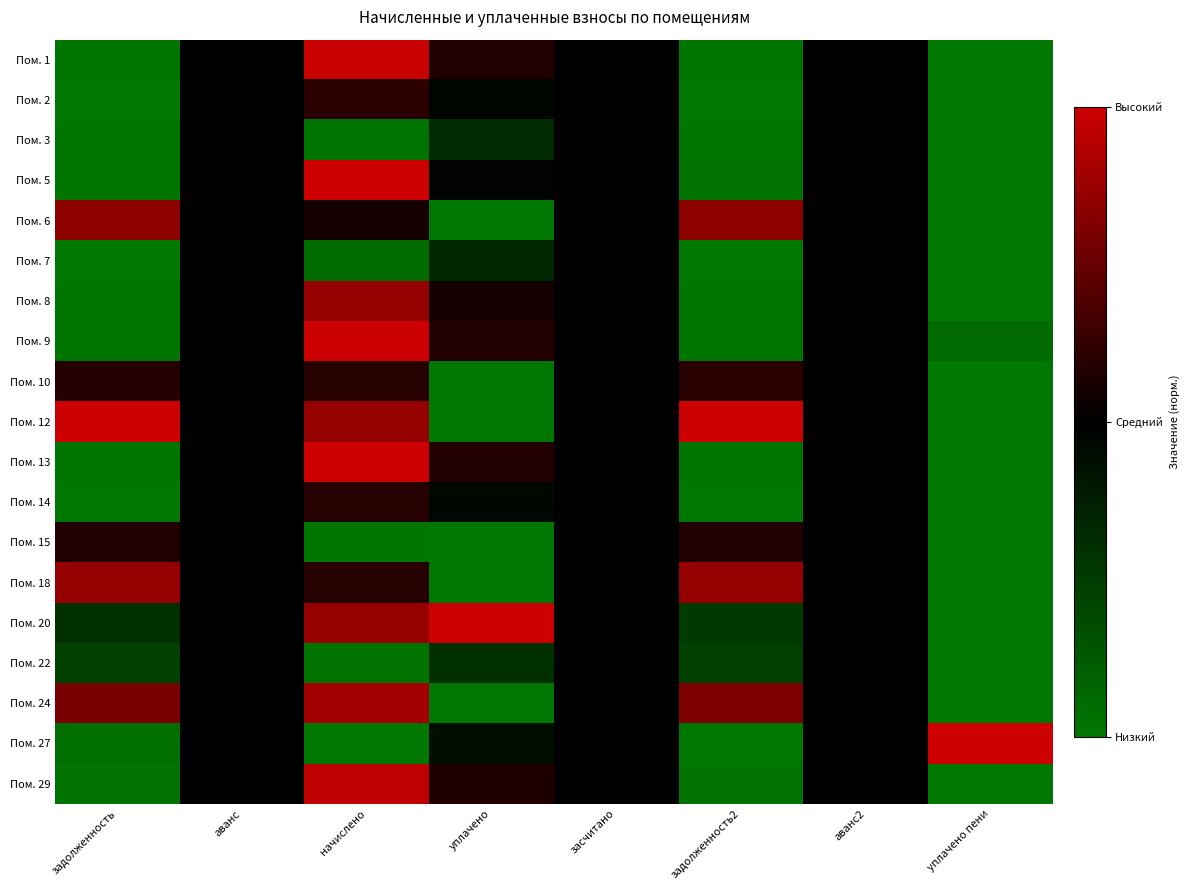

Reading left to right, list all the values displayed in this chart.

Пом. 1: задолженность=-1.0	аванс=0.0	начислено=1.0	уплачено=0.2	засчитано=0.0	задолженность2=-1.0	аванс2=0.0	уплачено пени=-1.0
Пом. 2: задолженность=-1.0	аванс=0.0	начислено=0.2	уплачено=-0.0	засчитано=0.0	задолженность2=-1.0	аванс2=0.0	уплачено пени=-1.0
Пом. 3: задолженность=-1.0	аванс=0.0	начислено=-1.0	уплачено=-0.4	засчитано=0.0	задолженность2=-1.0	аванс2=0.0	уплачено пени=-1.0
Пом. 5: задолженность=-1.0	аванс=0.0	начислено=1.0	уплачено=-0.0	засчитано=0.0	задолженность2=-1.0	аванс2=0.0	уплачено пени=-1.0
Пом. 6: задолженность=0.7	аванс=0.0	начислено=0.1	уплачено=-1.0	засчитано=0.0	задолженность2=0.7	аванс2=0.0	уплачено пени=-1.0
Пом. 7: задолженность=-1.0	аванс=0.0	начислено=-0.9	уплачено=-0.3	засчитано=0.0	задолженность2=-1.0	аванс2=0.0	уплачено пени=-1.0
Пом. 8: задолженность=-1.0	аванс=0.0	начислено=0.7	уплачено=0.1	засчитано=0.0	задолженность2=-1.0	аванс2=0.0	уплачено пени=-1.0
Пом. 9: задолженность=-1.0	аванс=0.0	начислено=1.0	уплачено=0.2	засчитано=0.0	задолженность2=-1.0	аванс2=0.0	уплачено пени=-0.9
Пом. 10: задолженность=0.2	аванс=0.0	начислено=0.2	уплачено=-1.0	засчитано=0.0	задолженность2=0.2	аванс2=0.0	уплачено пени=-1.0
Пом. 12: задолженность=1.0	аванс=0.0	начислено=0.7	уплачено=-1.0	засчитано=0.0	задолженность2=1.0	аванс2=0.0	уплачено пени=-1.0
Пом. 13: задолженность=-1.0	аванс=0.0	начислено=1.0	уплачено=0.2	засчитано=0.0	задолженность2=-1.0	аванс2=0.0	уплачено пени=-1.0
Пом. 14: задолженность=-1.0	аванс=0.0	начислено=0.2	уплачено=-0.0	засчитано=0.0	задолженность2=-1.0	аванс2=0.0	уплачено пени=-1.0
Пом. 15: задолженность=0.2	аванс=0.0	начислено=-1.0	уплачено=-1.0	засчитано=0.0	задолженность2=0.2	аванс2=0.0	уплачено пени=-1.0
Пом. 18: задолженность=0.7	аванс=0.0	начислено=0.2	уплачено=-1.0	засчитано=0.0	задолженность2=0.7	аванс2=0.0	уплачено пени=-1.0
Пом. 20: задолженность=-0.4	аванс=0.0	начислено=0.7	уплачено=1.0	засчитано=0.0	задолженность2=-0.5	аванс2=0.0	уплачено пени=-1.0
Пом. 22: задолженность=-0.6	аванс=0.0	начислено=-1.0	уплачено=-0.4	засчитано=0.0	задолженность2=-0.5	аванс2=0.0	уплачено пени=-1.0
Пом. 24: задолженность=0.6	аванс=0.0	начислено=0.8	уплачено=-1.0	засчитано=0.0	задолженность2=0.6	аванс2=0.0	уплачено пени=-1.0
Пом. 27: задолженность=-0.9	аванс=0.0	начислено=-1.0	уплачено=-0.1	засчитано=0.0	задолженность2=-1.0	аванс2=0.0	уплачено пени=1.0
Пом. 29: задолженность=-1.0	аванс=0.0	начислено=0.9	уплачено=0.1	засчитано=0.0	задолженность2=-1.0	аванс2=0.0	уплачено пени=-1.0